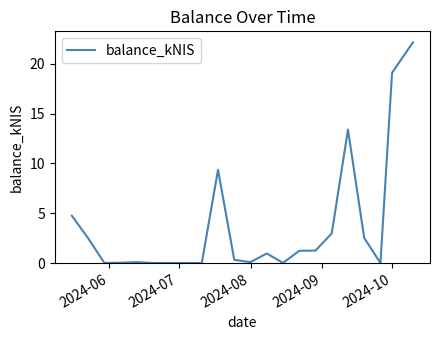

What is the average value?

3.7